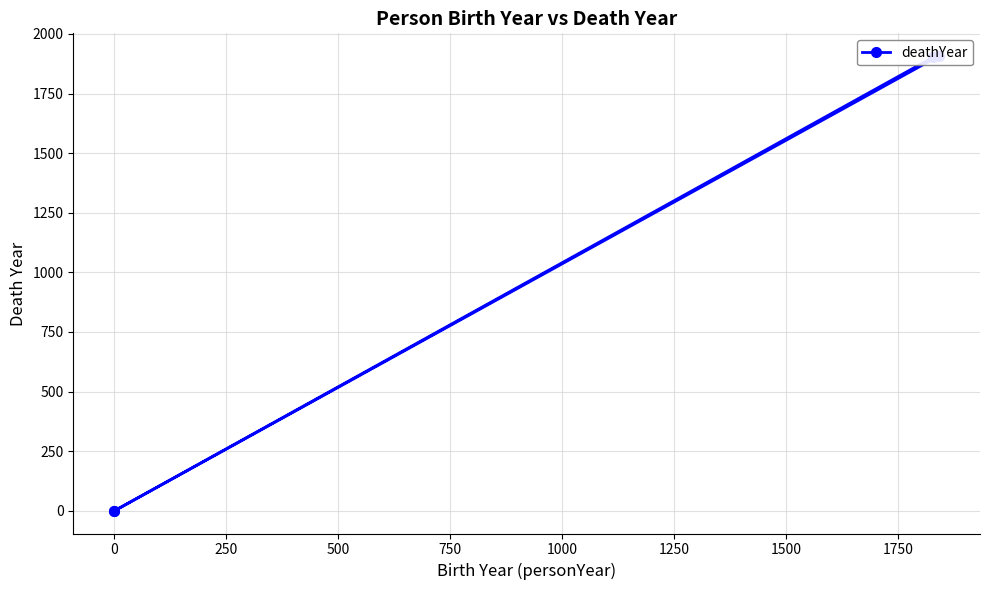

How many positive values are there?

2